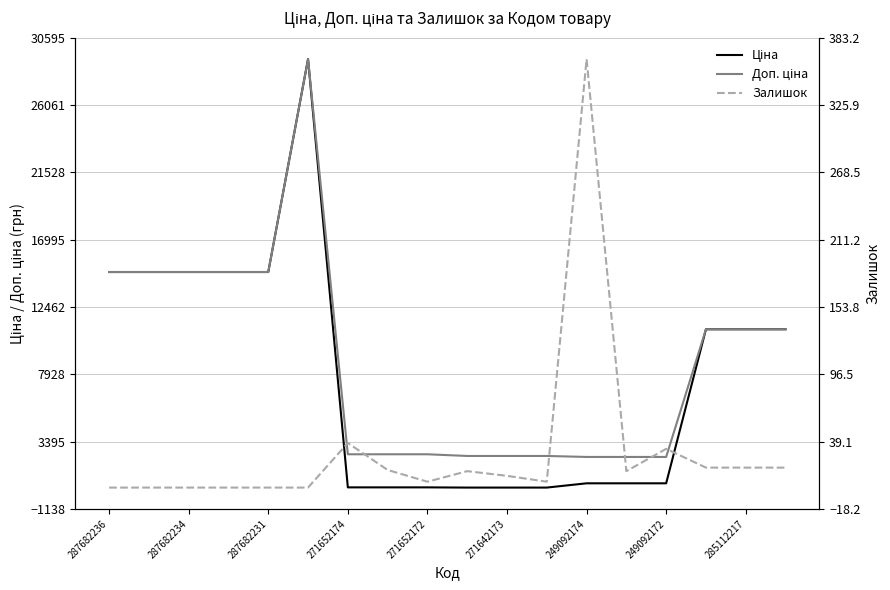

What is the sum of all Доп. ціна values?

158170.7